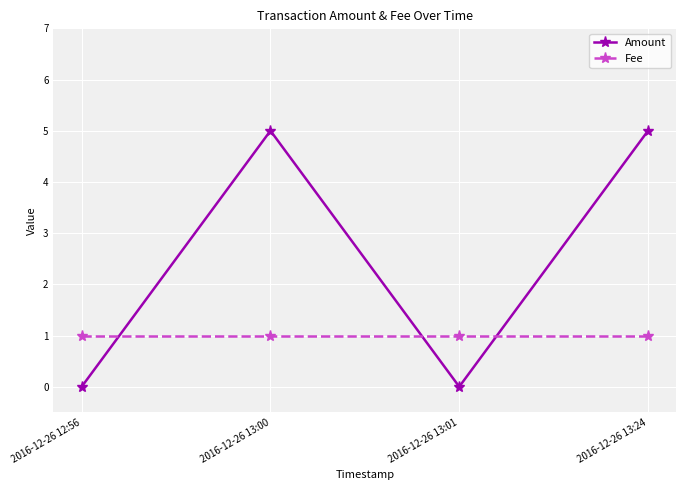

Which series has the largest range (max minus min)?

Amount